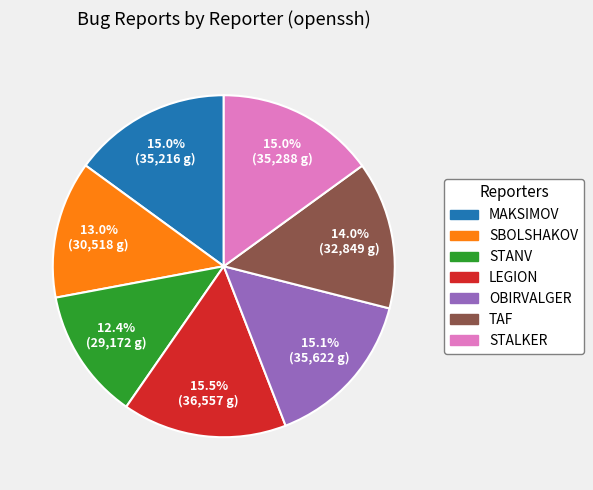

To the nearest percent, what is the average slice percentage?

14%